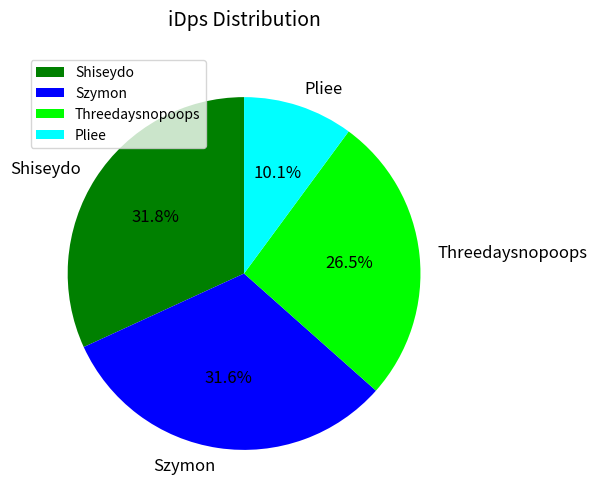

Is there a majority slice in this chart?

No